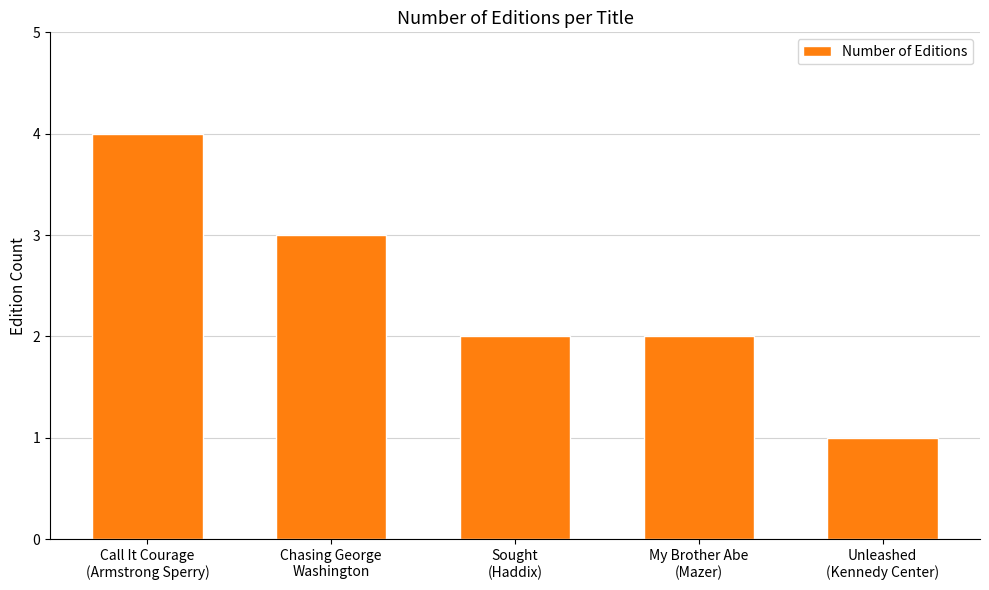

Reading left to right, extract all data points from this chart.

4	3	2	2	1